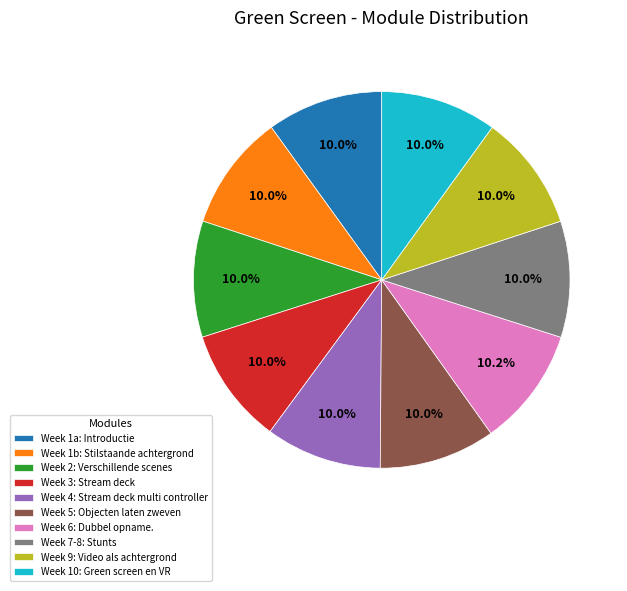

To the nearest percent, what is the combined percentage of Week 10: Green screen en VR and Week 3: Stream deck?

20%